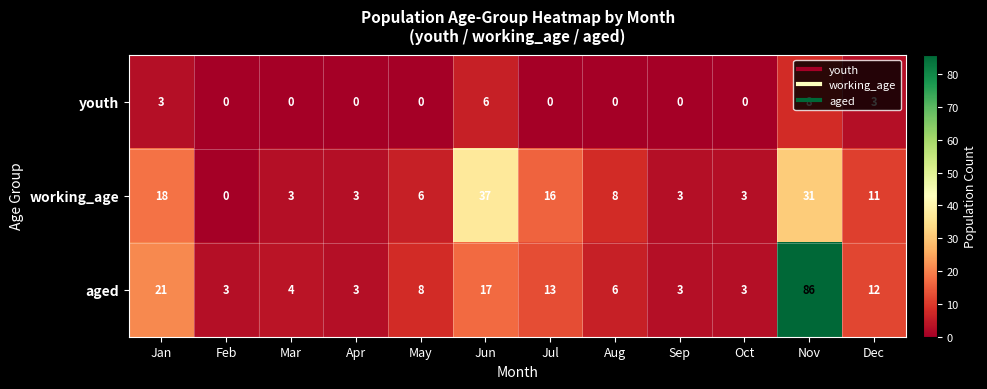

How many data points does each series have?

12